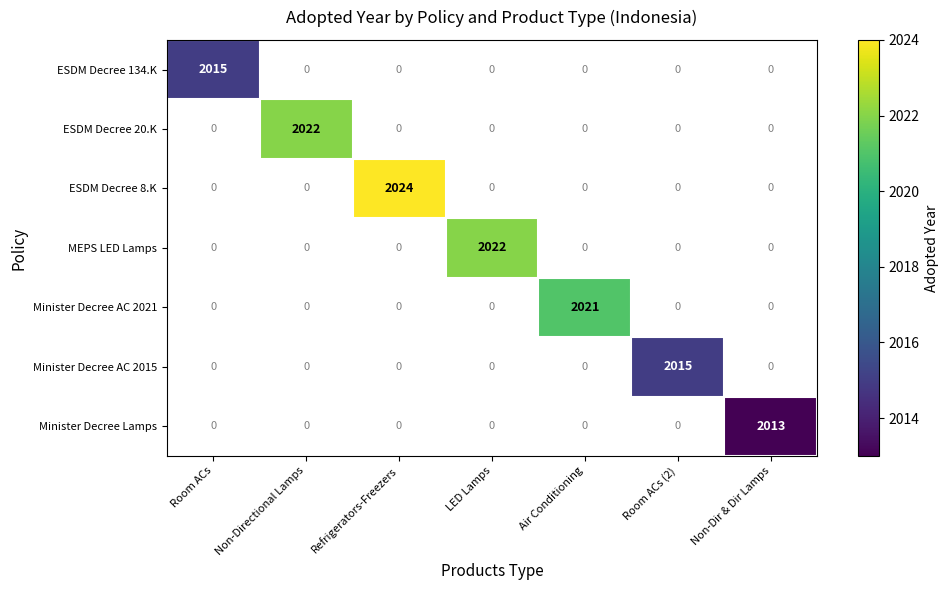

Is it true that Minister Decree Lamps equals 2013 at Non-Dir & Dir Lamps?

True